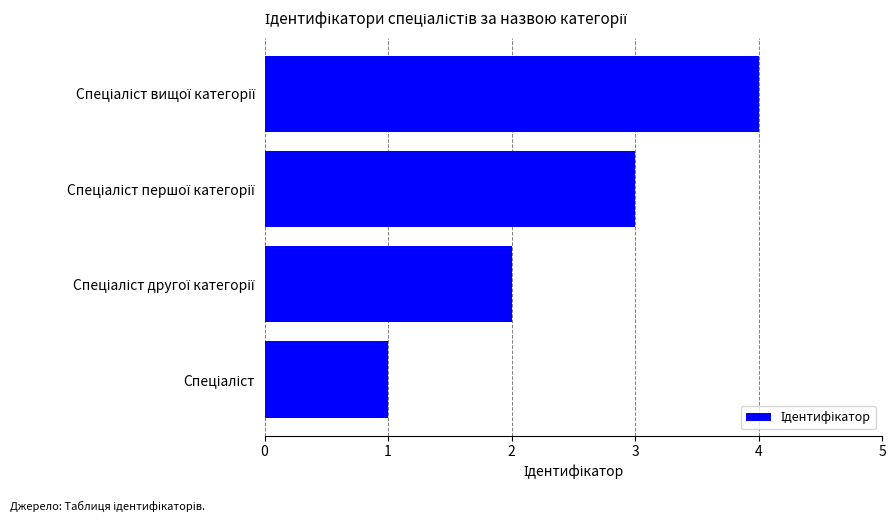

How many distinct data groups are displayed?

1